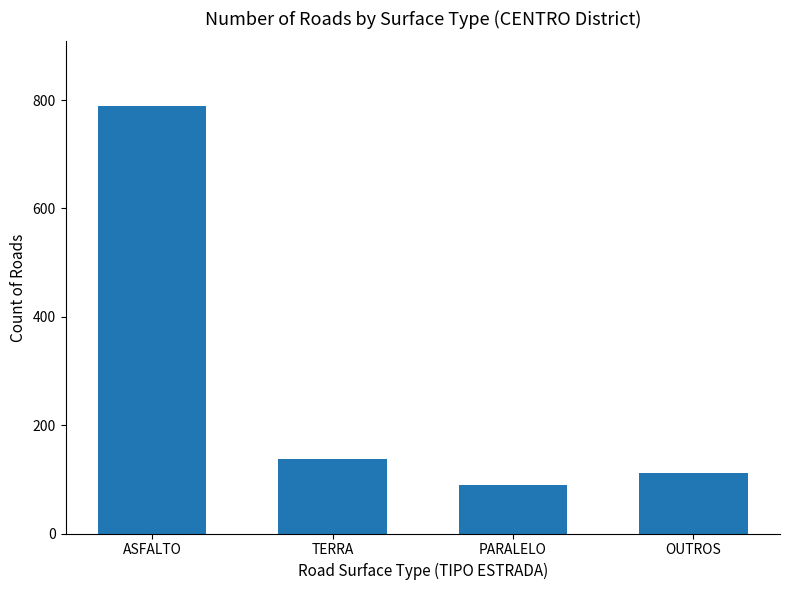

At which category does the chart reach its minimum across all series?

PARALELO